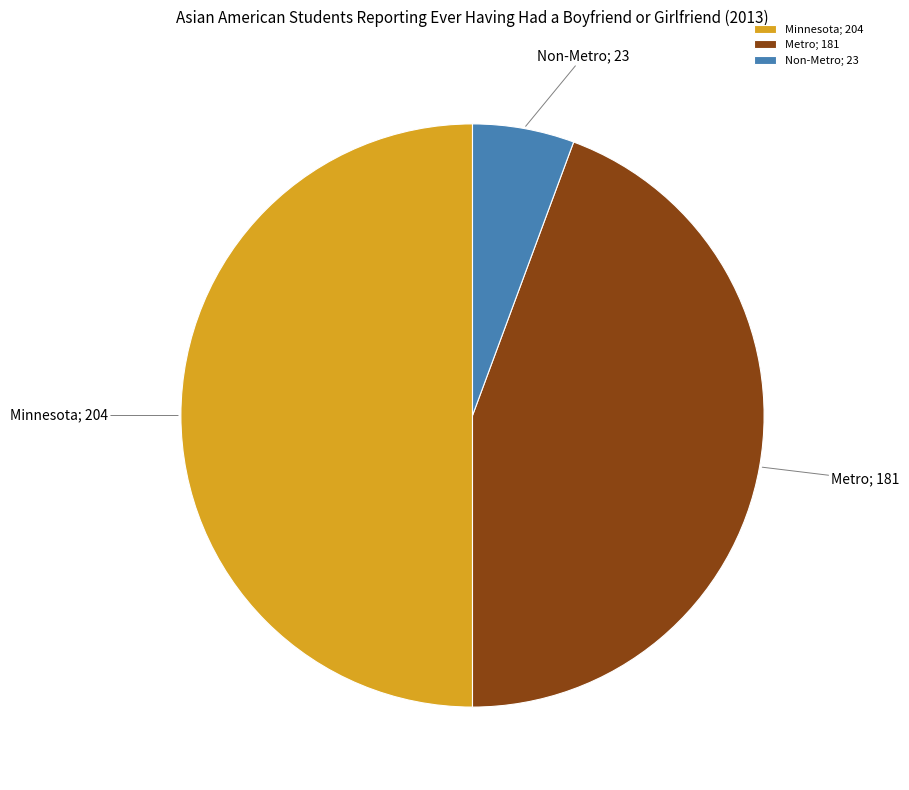

Is the sum of Metro; 181 and Minnesota; 204 greater than half?

Yes